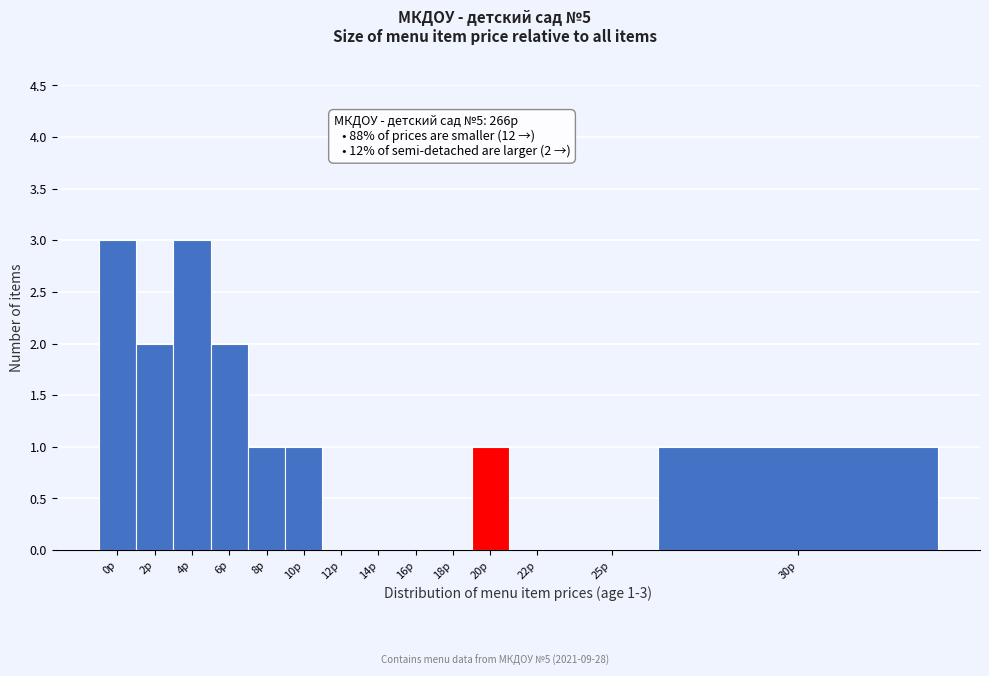

What is the sum of all values?

14